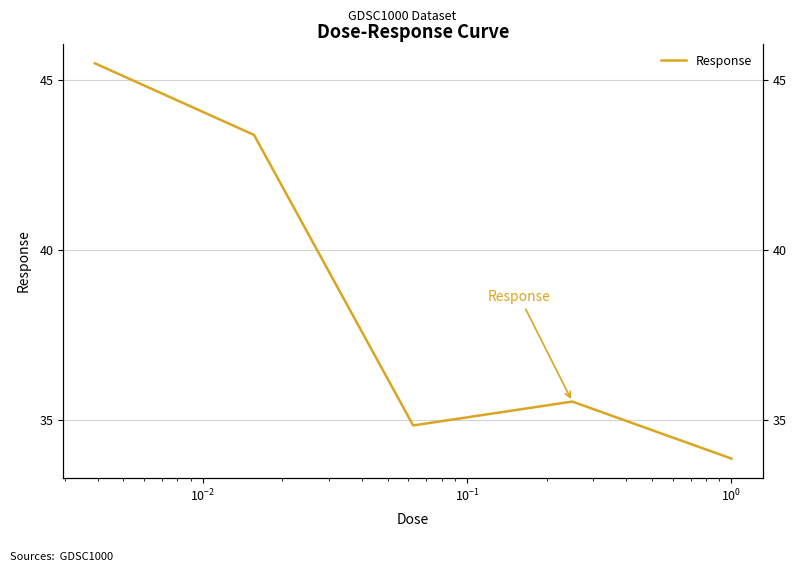

Between $\mathdefault{10^{-2}}$ and $\mathdefault{10^{0}}$, which is larger?

$\mathdefault{10^{-2}}$